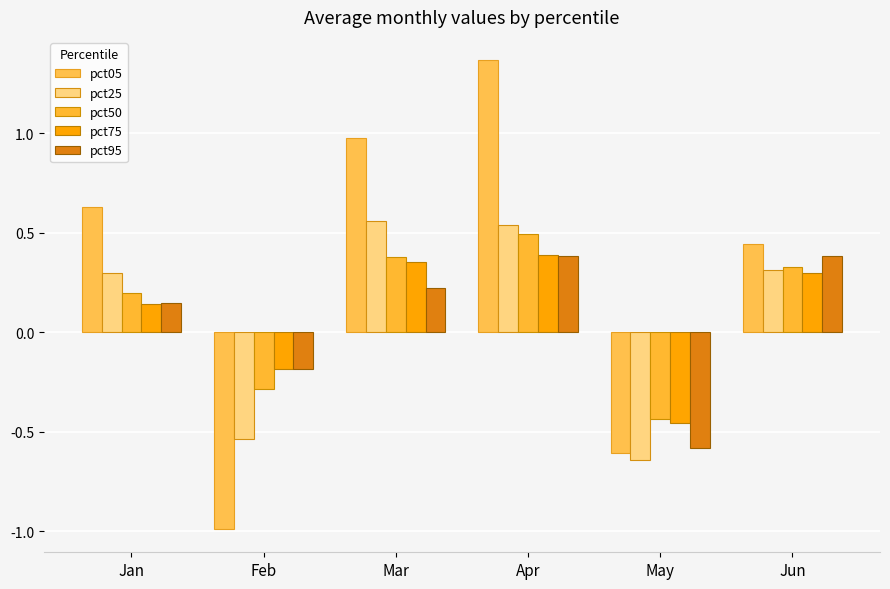

At which category does the chart reach its minimum across all series?

Feb